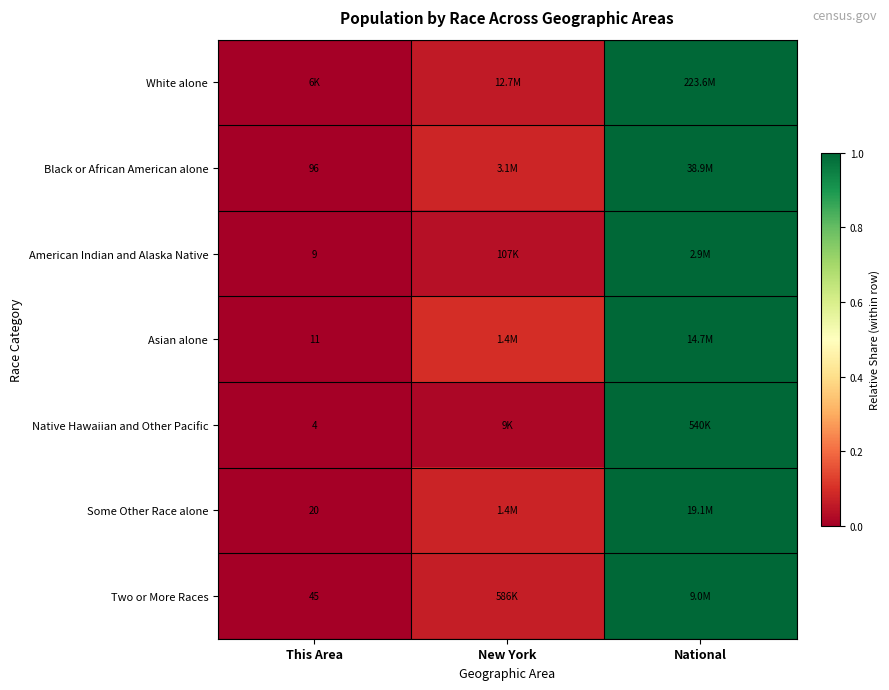

The American Indian and Alaska Native series shows 1.0 at National. True or false?

True